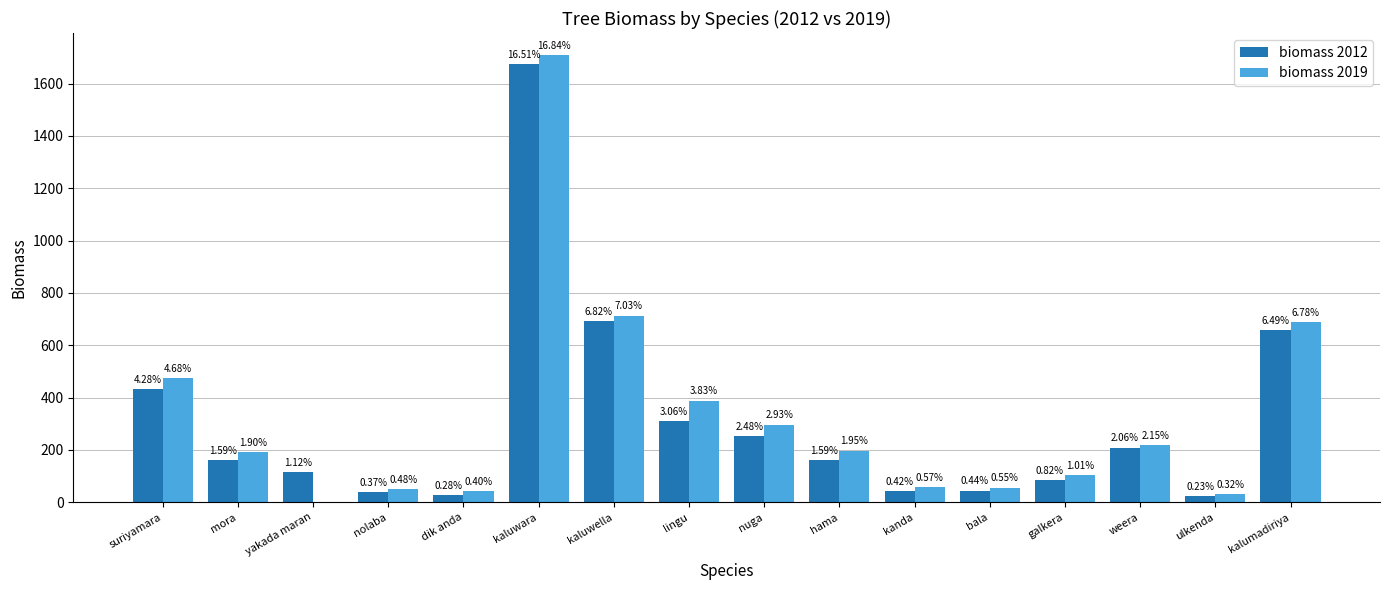

How many groups of bars are there?

16